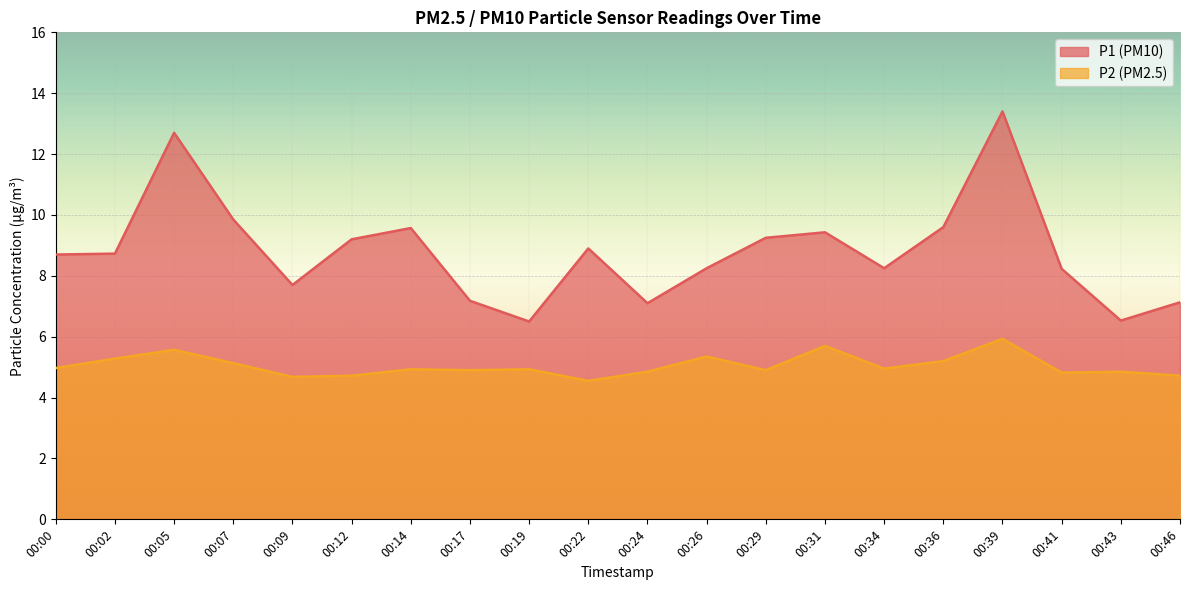

What is the smallest value displayed?

4.5